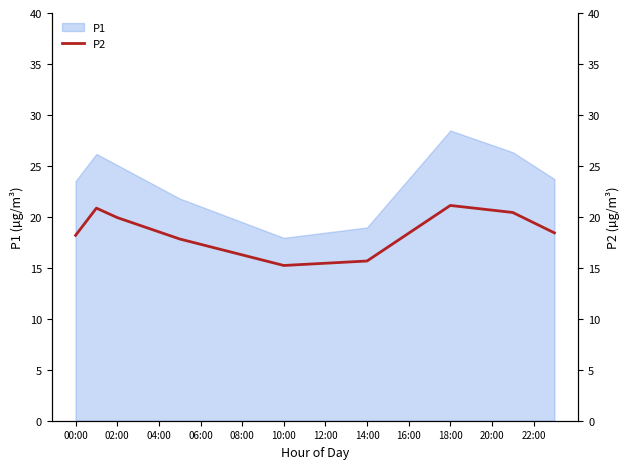

Is it true that P1 equals 21.0 at 06:00?

True